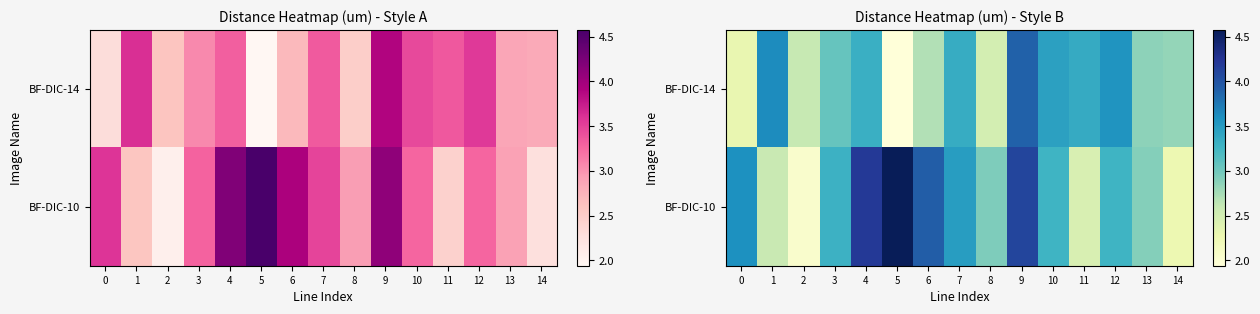

How many data points in BF-DIC-10 are less than 3?

6